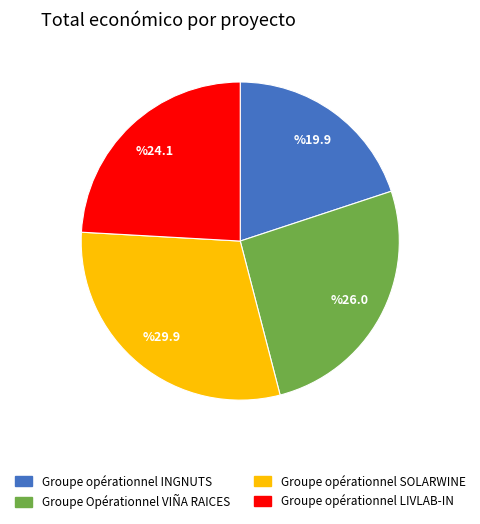

Is there a majority slice in this chart?

No